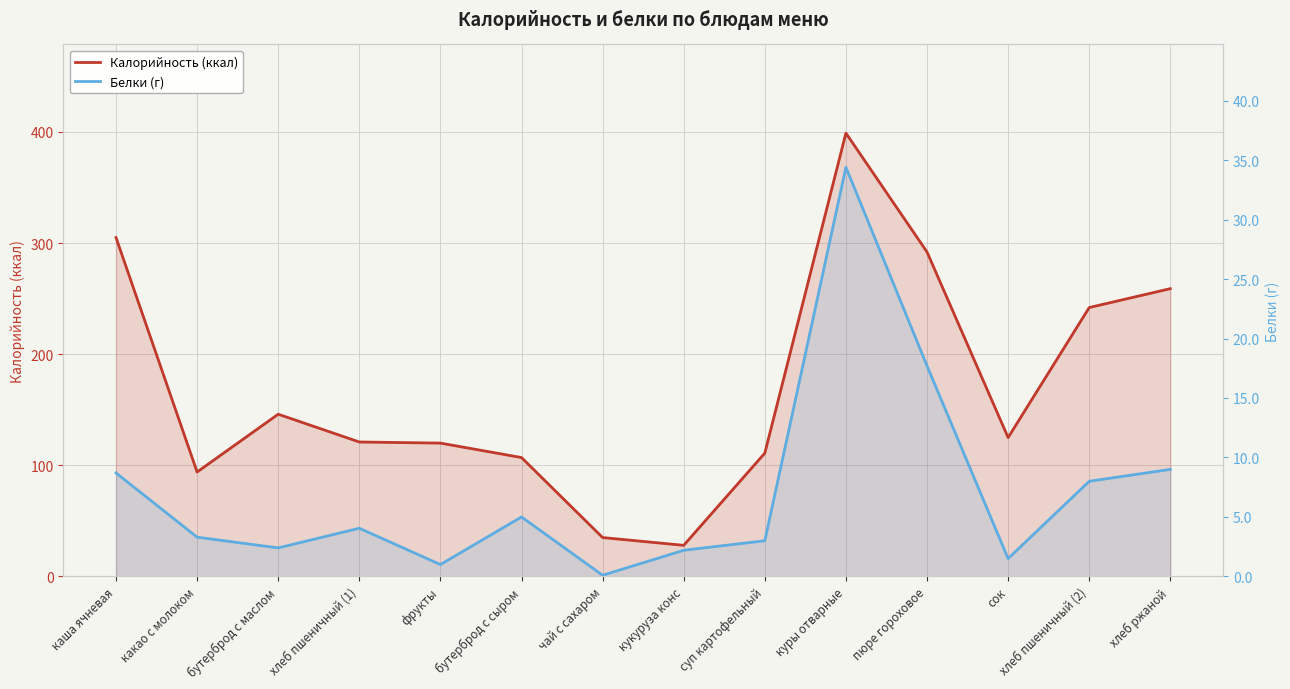

True or false: Калорийность (ккал) has a value of 292.0 at пюре гороховое.

True